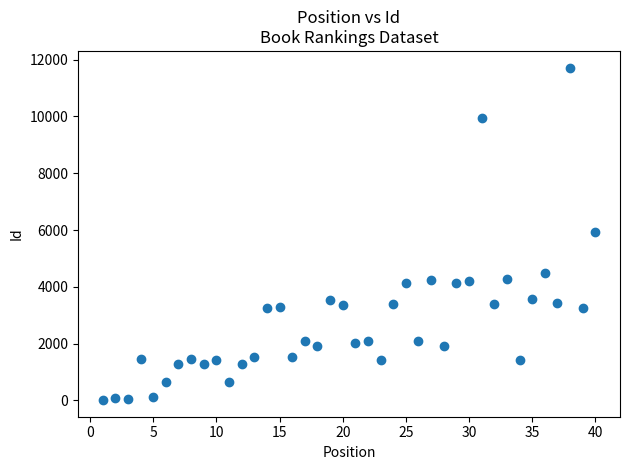

What is the range of X values (max minus min)?

39